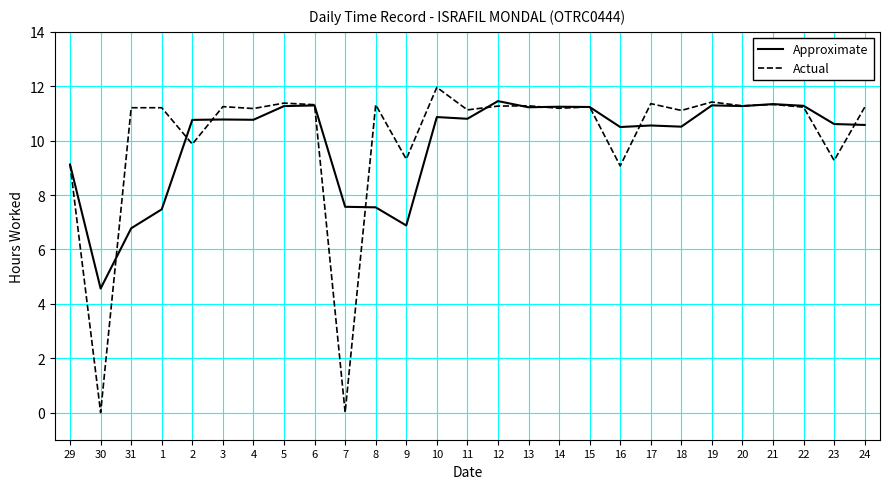

True or false: Actual has a value of 12.0 at 10.

True